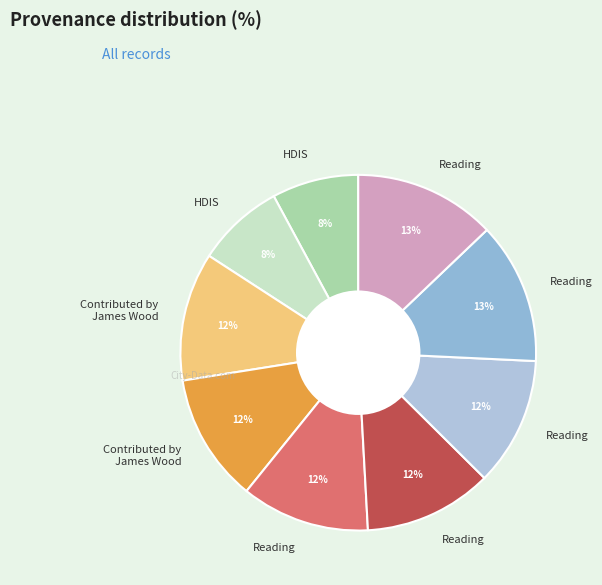

Count the number of slices in the pie.

9